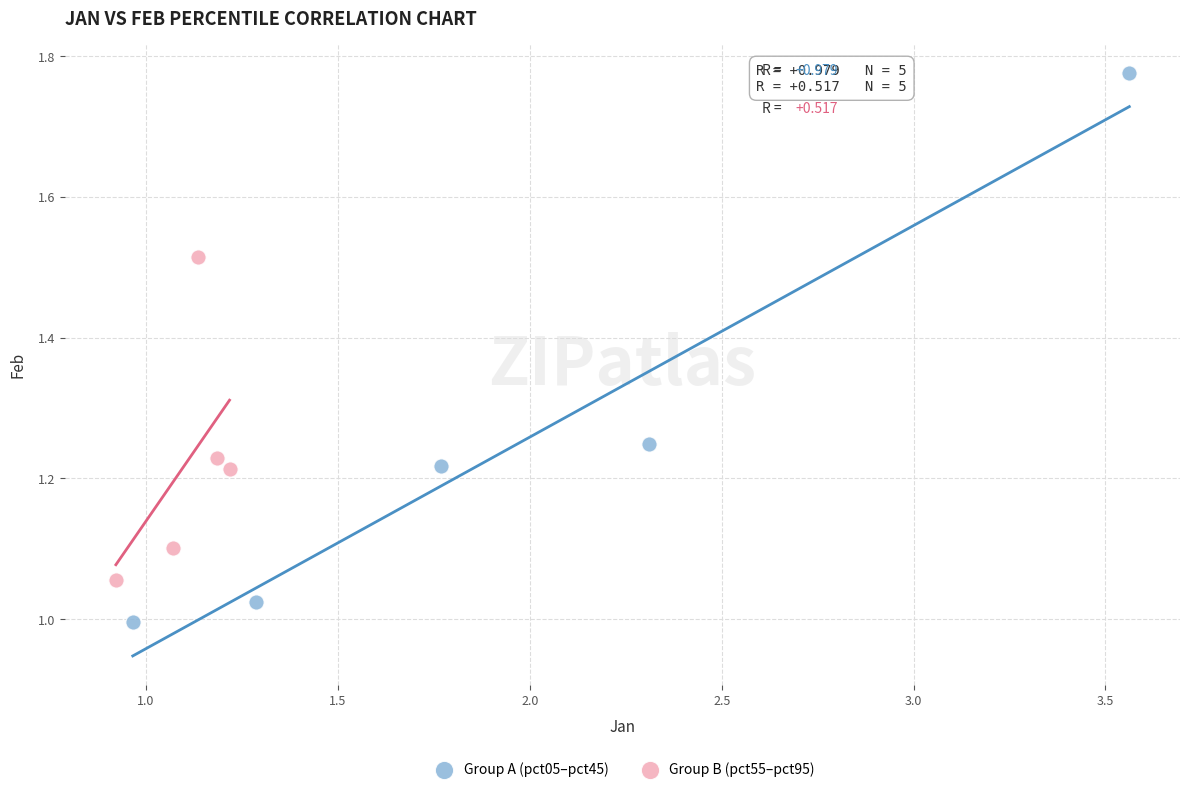

Which series has the widest spread of Y values?

Group A (pct05–pct45)